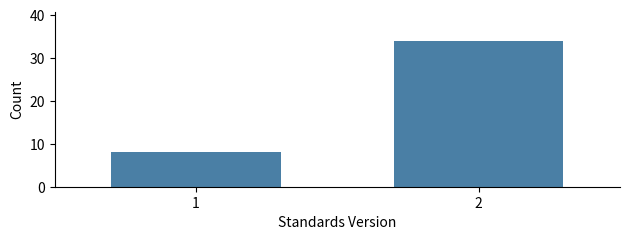

Reading left to right, list all the values displayed in this chart.

1=8	2=34